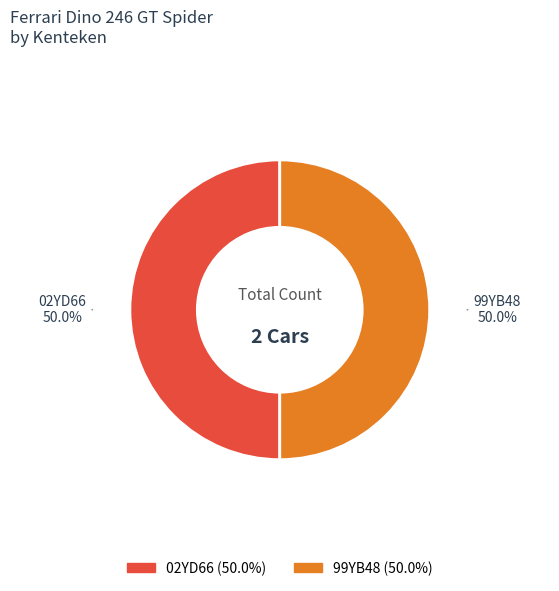

Approximately how many times larger is the value at 02YD66 compared to 99YB48?

1.0